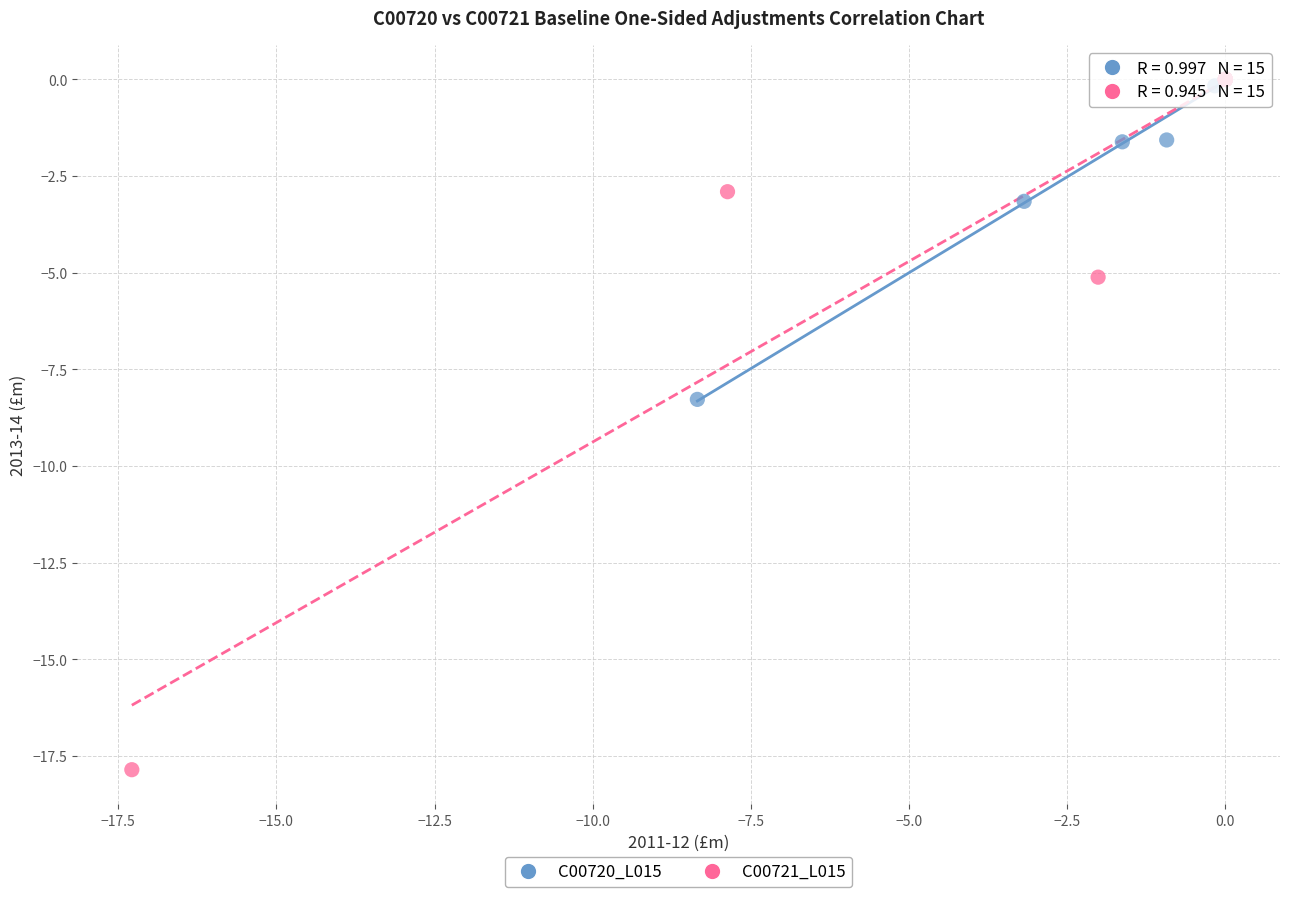

Which series contains the lowest Y value?

C00721_L015